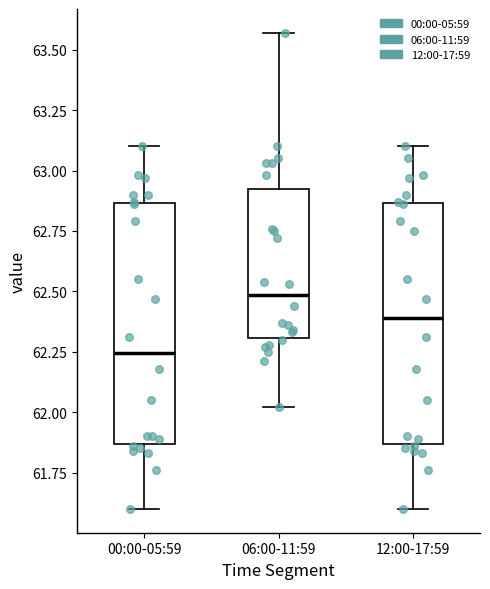

Which box has the lowest median line?

00:00-05:59